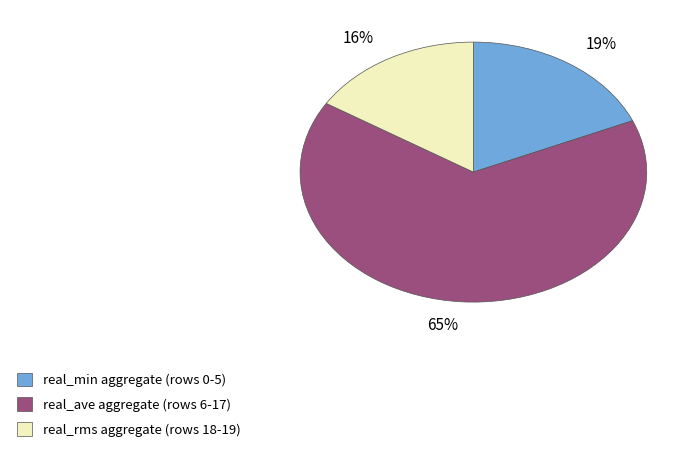

Which has a higher value, 19% or 16%?

19%